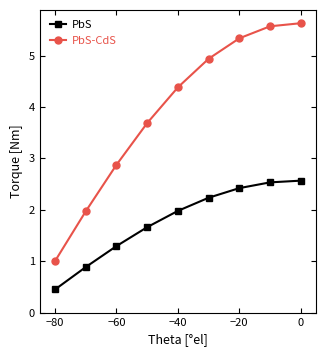

What is the lowest value of the PbS-CdS series?

1.0